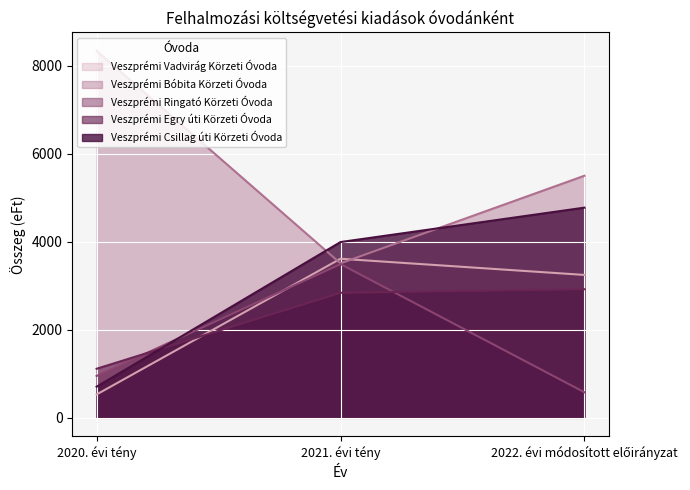

At how many categories does at least one series exceed 5211?

2